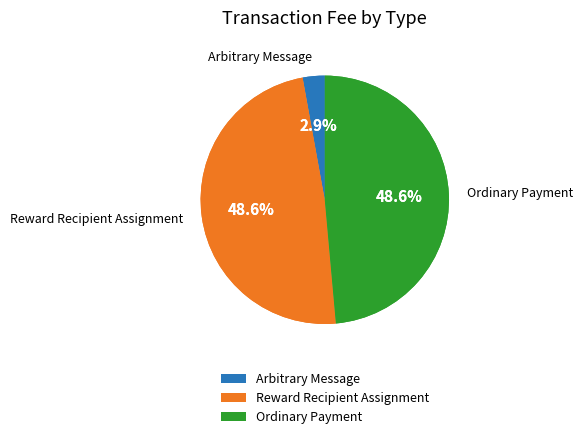

How many slices are in this pie chart?

3